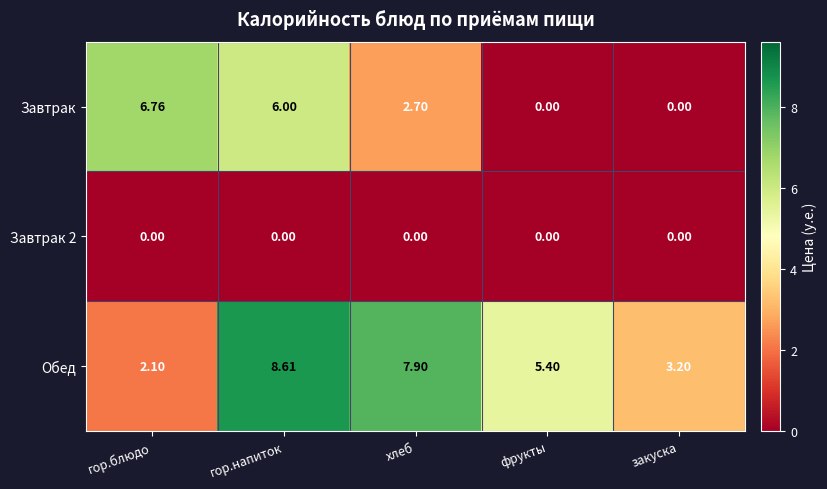

At how many categories does at least one series exceed 4?

4